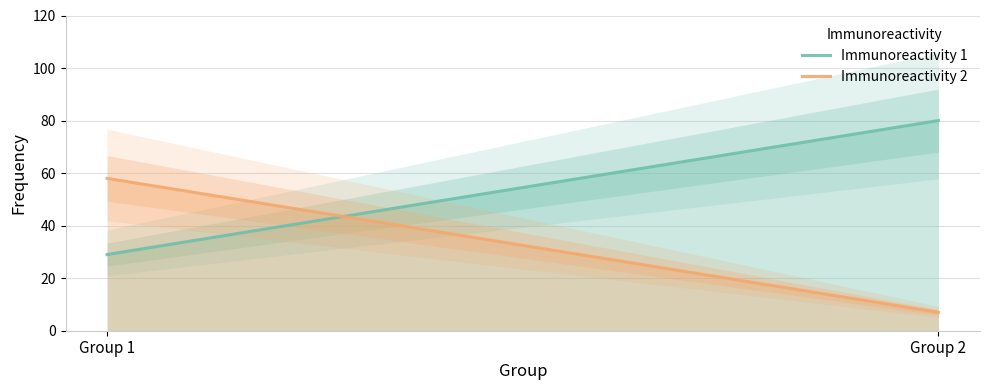

What is the average value of the Immunoreactivity 1 series?

54